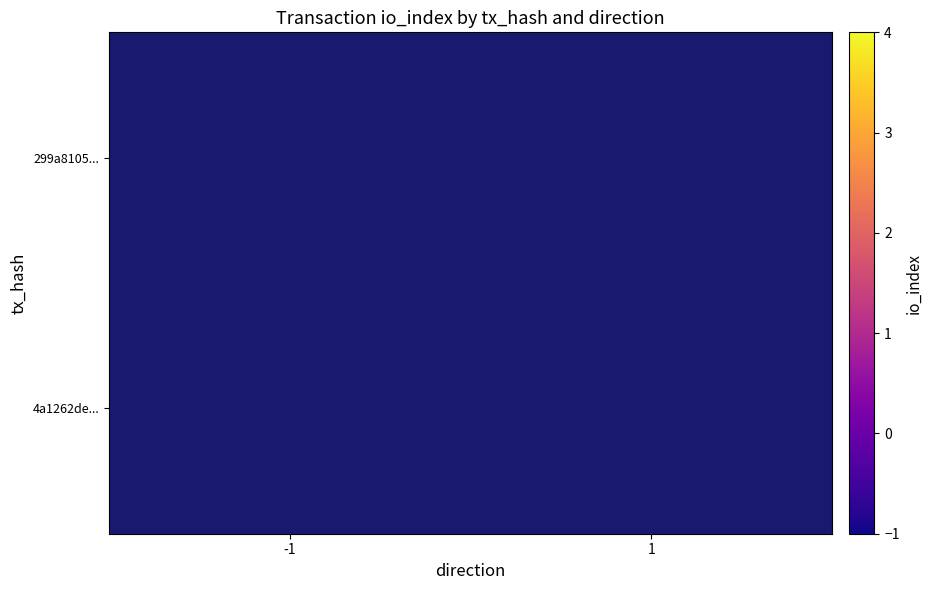

Which category has the lowest value in the 4a1262de... series?

-1